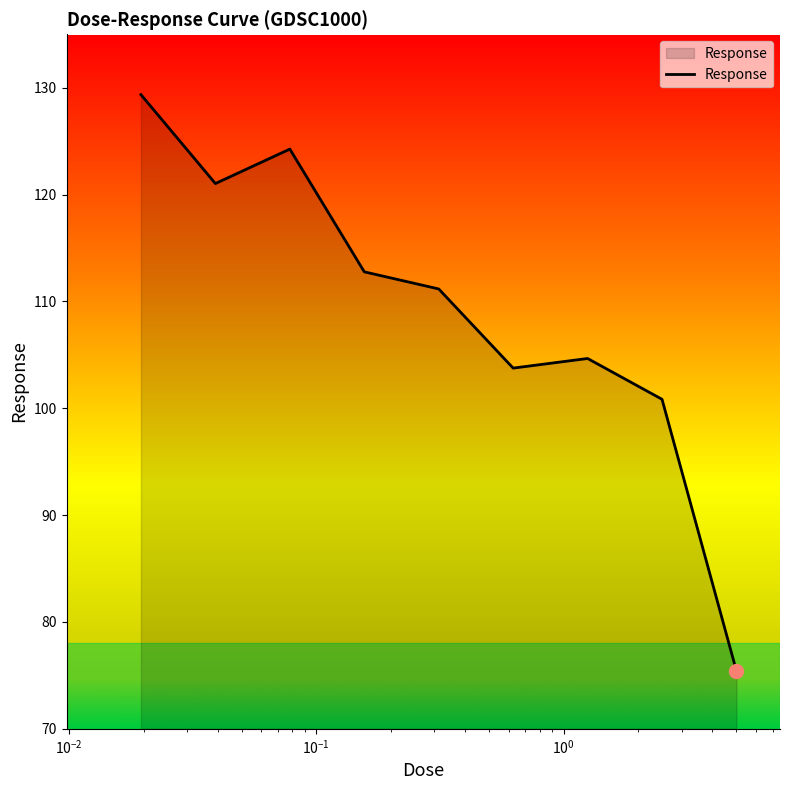

What is the minimum value shown in the chart?

75.4